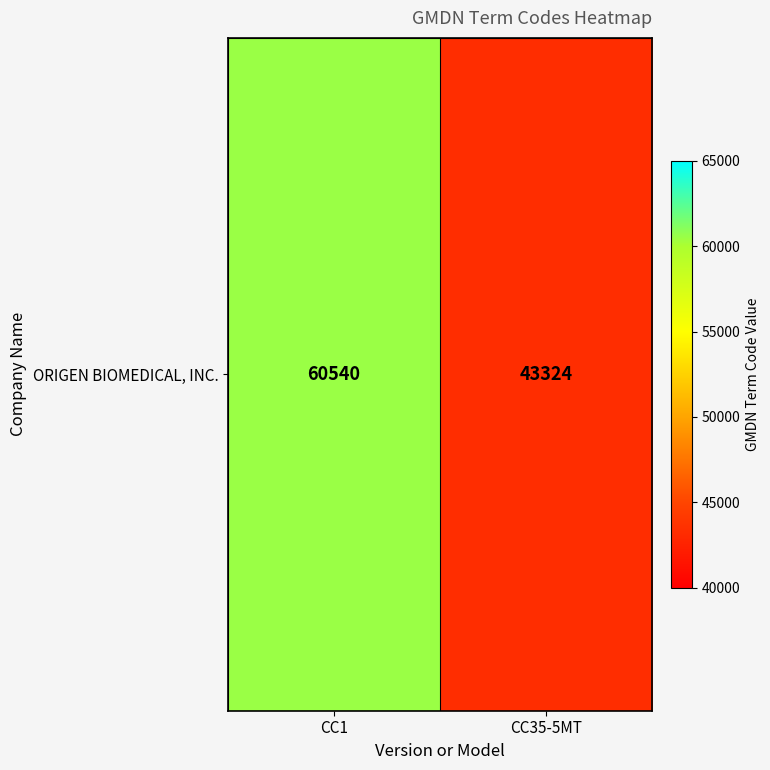

Reading left to right, transcribe all the data shown in this chart.

60540	43324